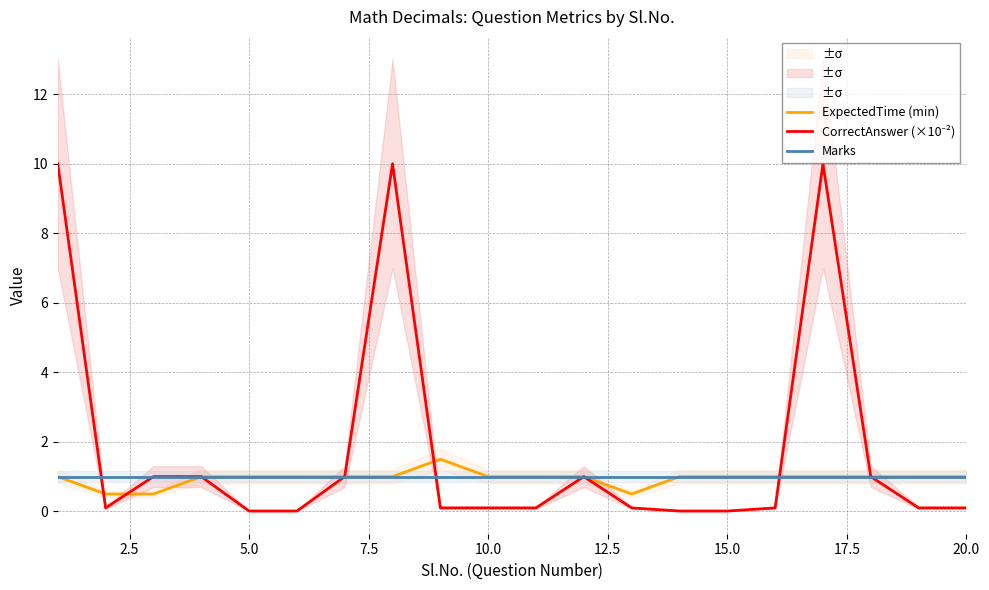

What is the average value of the ExpectedTime (min) series?

0.9